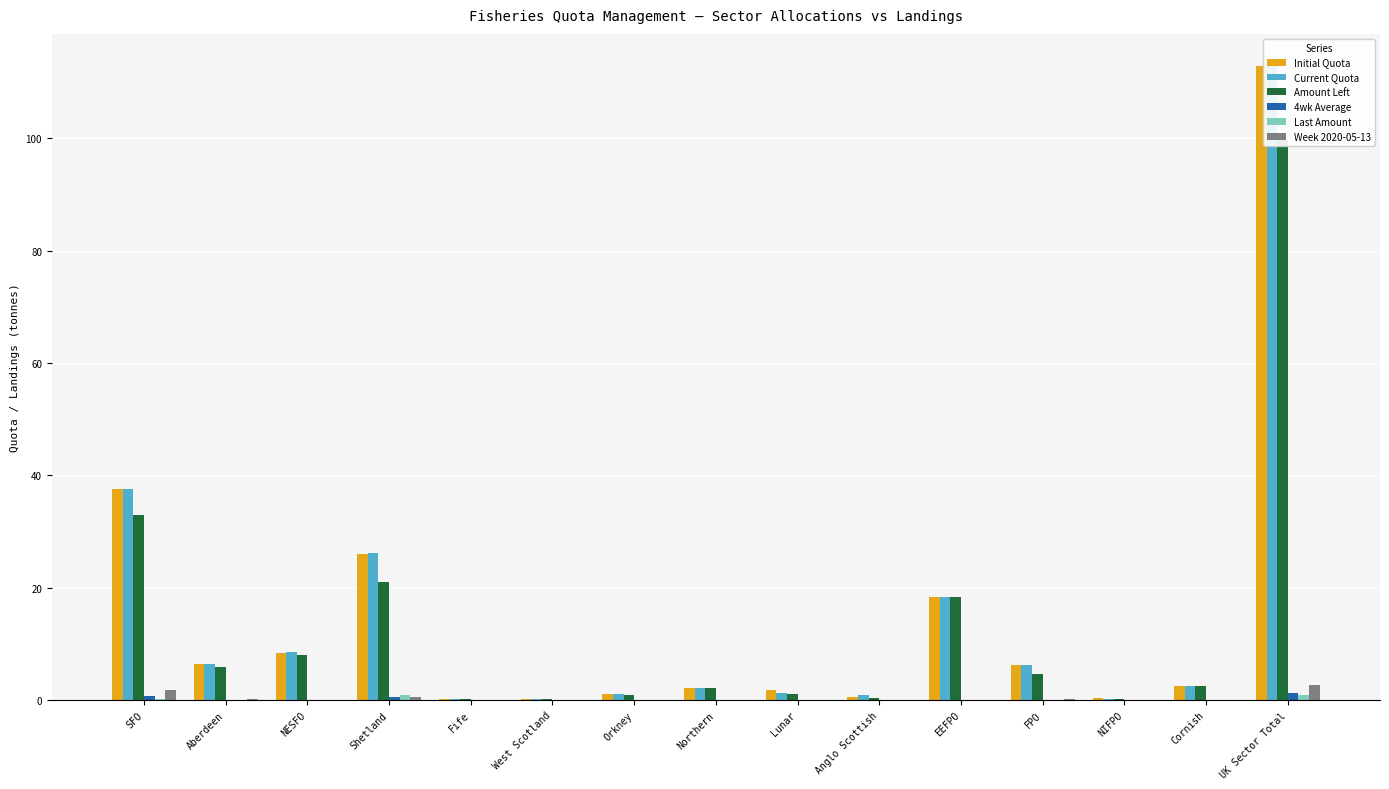

What is the sum of all Week 2020-05-13 values?

5.3